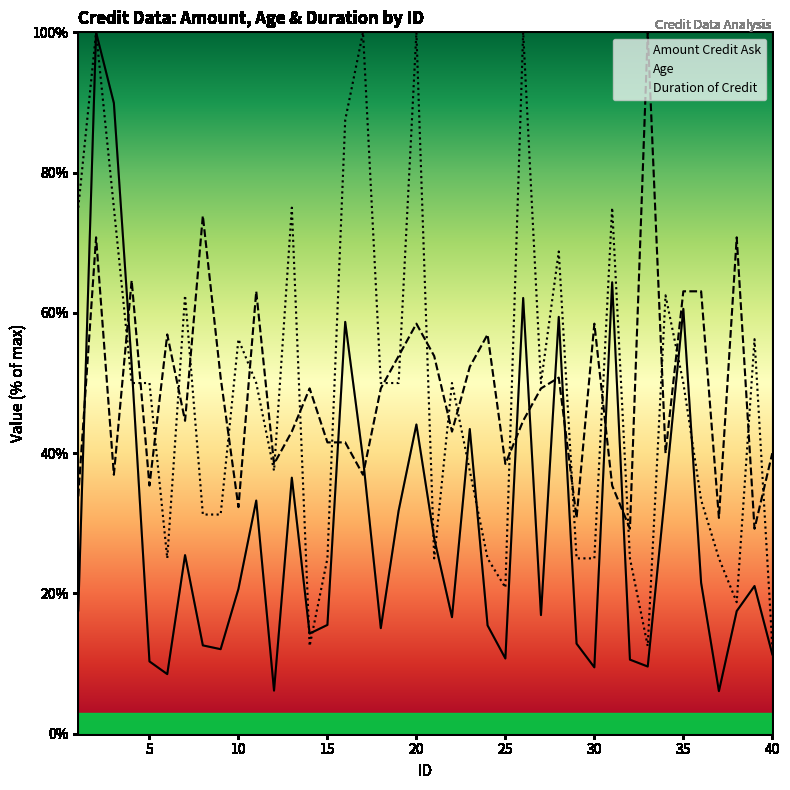

Which series ends up on top after the final intersection of Duration of Credit and Amount Credit Ask?

Duration of Credit